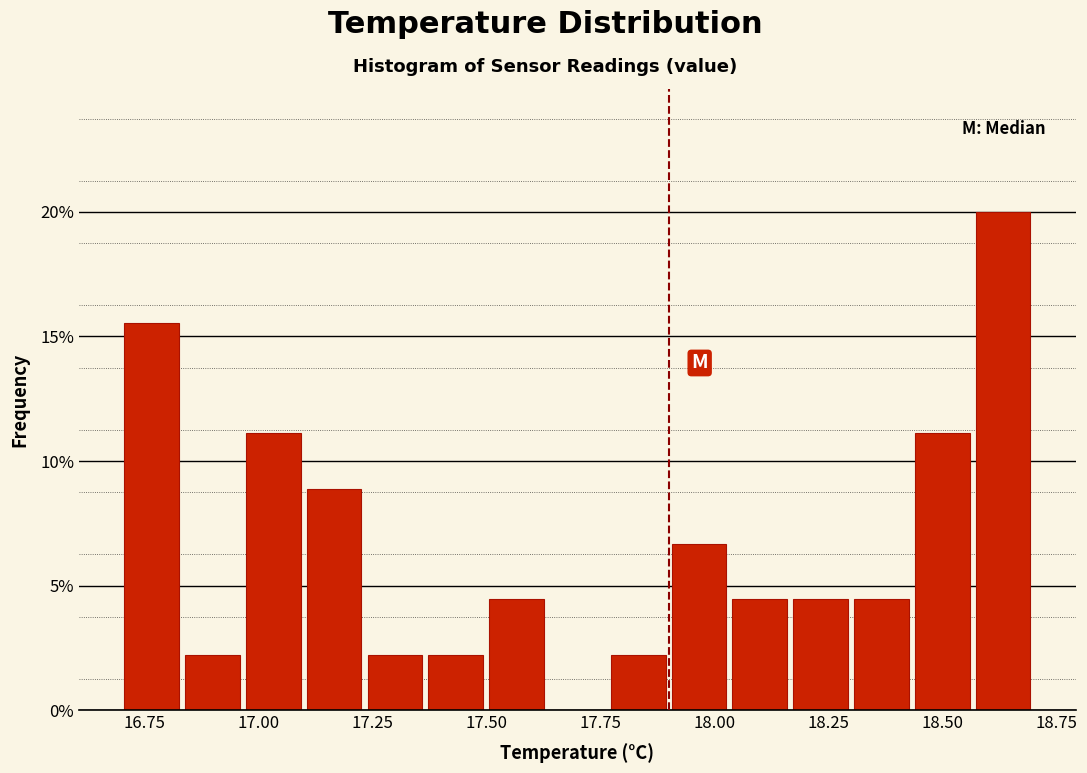

Read against the x-axis, roughly where is the centre of the tallest bar?

18.65